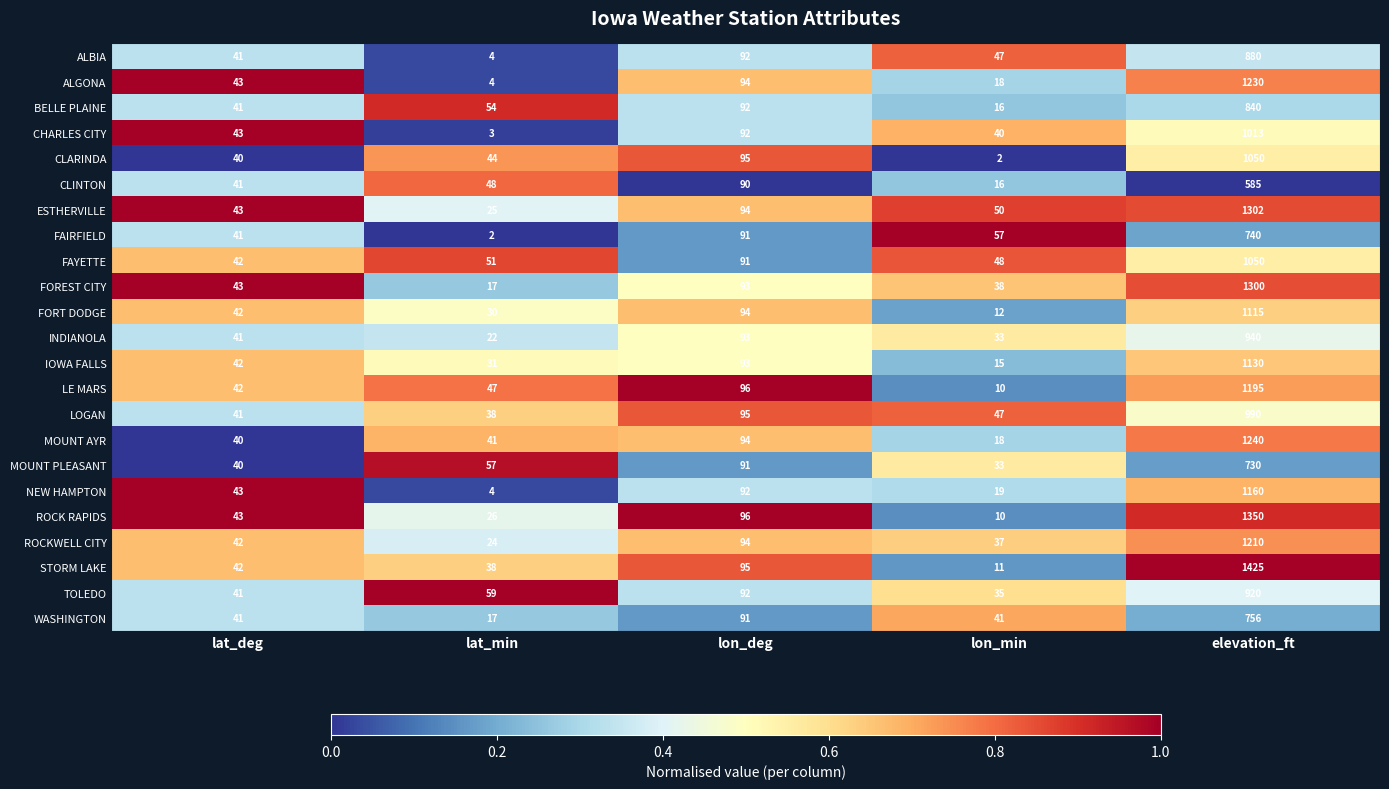

What is the average value of the STORM LAKE series?

322